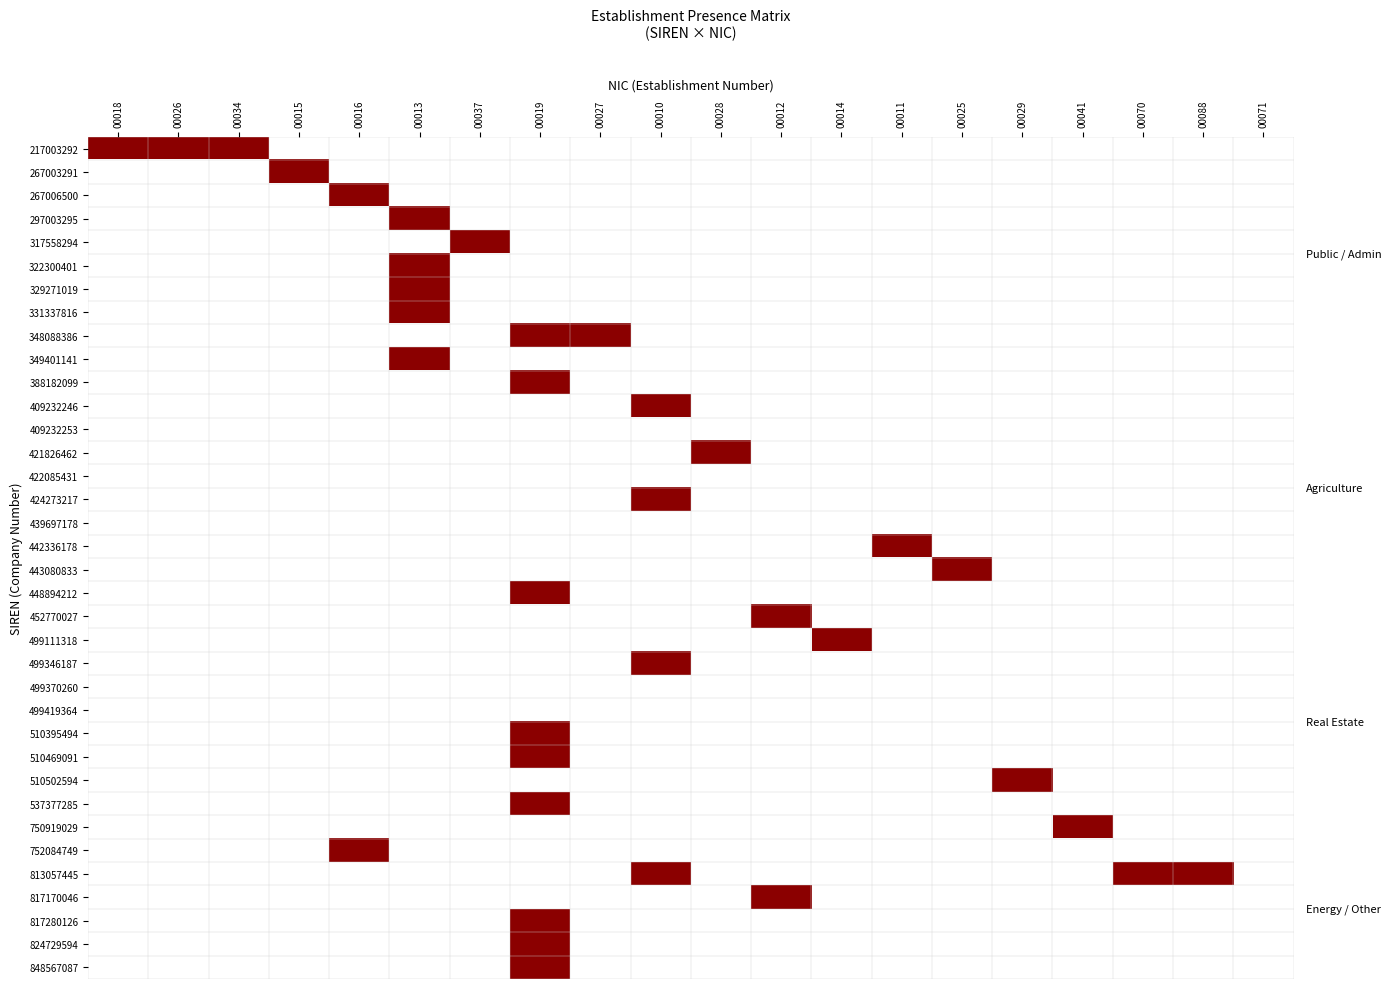

Reading right to left, list all the values displayed in this chart.

217003292: 00071=0	00088=0	00070=0	00041=0	00029=0	00025=0	00011=0	00014=0	00012=0	00028=0	00010=0	00027=0	00019=0	00037=0	00013=0	00016=0	00015=0	00034=1	00026=1	00018=1
267003291: 00071=0	00088=0	00070=0	00041=0	00029=0	00025=0	00011=0	00014=0	00012=0	00028=0	00010=0	00027=0	00019=0	00037=0	00013=0	00016=0	00015=1	00034=0	00026=0	00018=0
267006500: 00071=0	00088=0	00070=0	00041=0	00029=0	00025=0	00011=0	00014=0	00012=0	00028=0	00010=0	00027=0	00019=0	00037=0	00013=0	00016=1	00015=0	00034=0	00026=0	00018=0
297003295: 00071=0	00088=0	00070=0	00041=0	00029=0	00025=0	00011=0	00014=0	00012=0	00028=0	00010=0	00027=0	00019=0	00037=0	00013=1	00016=0	00015=0	00034=0	00026=0	00018=0
317558294: 00071=0	00088=0	00070=0	00041=0	00029=0	00025=0	00011=0	00014=0	00012=0	00028=0	00010=0	00027=0	00019=0	00037=1	00013=0	00016=0	00015=0	00034=0	00026=0	00018=0
322300401: 00071=0	00088=0	00070=0	00041=0	00029=0	00025=0	00011=0	00014=0	00012=0	00028=0	00010=0	00027=0	00019=0	00037=0	00013=1	00016=0	00015=0	00034=0	00026=0	00018=0
329271019: 00071=0	00088=0	00070=0	00041=0	00029=0	00025=0	00011=0	00014=0	00012=0	00028=0	00010=0	00027=0	00019=0	00037=0	00013=1	00016=0	00015=0	00034=0	00026=0	00018=0
331337816: 00071=0	00088=0	00070=0	00041=0	00029=0	00025=0	00011=0	00014=0	00012=0	00028=0	00010=0	00027=0	00019=0	00037=0	00013=1	00016=0	00015=0	00034=0	00026=0	00018=0
348088386: 00071=0	00088=0	00070=0	00041=0	00029=0	00025=0	00011=0	00014=0	00012=0	00028=0	00010=0	00027=1	00019=1	00037=0	00013=0	00016=0	00015=0	00034=0	00026=0	00018=0
349401141: 00071=0	00088=0	00070=0	00041=0	00029=0	00025=0	00011=0	00014=0	00012=0	00028=0	00010=0	00027=0	00019=0	00037=0	00013=1	00016=0	00015=0	00034=0	00026=0	00018=0
388182099: 00071=0	00088=0	00070=0	00041=0	00029=0	00025=0	00011=0	00014=0	00012=0	00028=0	00010=0	00027=0	00019=1	00037=0	00013=0	00016=0	00015=0	00034=0	00026=0	00018=0
409232246: 00071=0	00088=0	00070=0	00041=0	00029=0	00025=0	00011=0	00014=0	00012=0	00028=0	00010=1	00027=0	00019=0	00037=0	00013=0	00016=0	00015=0	00034=0	00026=0	00018=0
409232253: 00071=0	00088=0	00070=0	00041=0	00029=0	00025=0	00011=0	00014=0	00012=0	00028=0	00010=0	00027=0	00019=0	00037=0	00013=0	00016=0	00015=0	00034=0	00026=0	00018=0
421826462: 00071=0	00088=0	00070=0	00041=0	00029=0	00025=0	00011=0	00014=0	00012=0	00028=1	00010=0	00027=0	00019=0	00037=0	00013=0	00016=0	00015=0	00034=0	00026=0	00018=0
422085431: 00071=0	00088=0	00070=0	00041=0	00029=0	00025=0	00011=0	00014=0	00012=0	00028=0	00010=0	00027=0	00019=0	00037=0	00013=0	00016=0	00015=0	00034=0	00026=0	00018=0
424273217: 00071=0	00088=0	00070=0	00041=0	00029=0	00025=0	00011=0	00014=0	00012=0	00028=0	00010=1	00027=0	00019=0	00037=0	00013=0	00016=0	00015=0	00034=0	00026=0	00018=0
439697178: 00071=0	00088=0	00070=0	00041=0	00029=0	00025=0	00011=0	00014=0	00012=0	00028=0	00010=0	00027=0	00019=0	00037=0	00013=0	00016=0	00015=0	00034=0	00026=0	00018=0
442336178: 00071=0	00088=0	00070=0	00041=0	00029=0	00025=0	00011=1	00014=0	00012=0	00028=0	00010=0	00027=0	00019=0	00037=0	00013=0	00016=0	00015=0	00034=0	00026=0	00018=0
443080833: 00071=0	00088=0	00070=0	00041=0	00029=0	00025=1	00011=0	00014=0	00012=0	00028=0	00010=0	00027=0	00019=0	00037=0	00013=0	00016=0	00015=0	00034=0	00026=0	00018=0
448894212: 00071=0	00088=0	00070=0	00041=0	00029=0	00025=0	00011=0	00014=0	00012=0	00028=0	00010=0	00027=0	00019=1	00037=0	00013=0	00016=0	00015=0	00034=0	00026=0	00018=0
452770027: 00071=0	00088=0	00070=0	00041=0	00029=0	00025=0	00011=0	00014=0	00012=1	00028=0	00010=0	00027=0	00019=0	00037=0	00013=0	00016=0	00015=0	00034=0	00026=0	00018=0
499111318: 00071=0	00088=0	00070=0	00041=0	00029=0	00025=0	00011=0	00014=1	00012=0	00028=0	00010=0	00027=0	00019=0	00037=0	00013=0	00016=0	00015=0	00034=0	00026=0	00018=0
499346187: 00071=0	00088=0	00070=0	00041=0	00029=0	00025=0	00011=0	00014=0	00012=0	00028=0	00010=1	00027=0	00019=0	00037=0	00013=0	00016=0	00015=0	00034=0	00026=0	00018=0
499370260: 00071=0	00088=0	00070=0	00041=0	00029=0	00025=0	00011=0	00014=0	00012=0	00028=0	00010=0	00027=0	00019=0	00037=0	00013=0	00016=0	00015=0	00034=0	00026=0	00018=0
499419364: 00071=0	00088=0	00070=0	00041=0	00029=0	00025=0	00011=0	00014=0	00012=0	00028=0	00010=0	00027=0	00019=0	00037=0	00013=0	00016=0	00015=0	00034=0	00026=0	00018=0
510395494: 00071=0	00088=0	00070=0	00041=0	00029=0	00025=0	00011=0	00014=0	00012=0	00028=0	00010=0	00027=0	00019=1	00037=0	00013=0	00016=0	00015=0	00034=0	00026=0	00018=0
510469091: 00071=0	00088=0	00070=0	00041=0	00029=0	00025=0	00011=0	00014=0	00012=0	00028=0	00010=0	00027=0	00019=1	00037=0	00013=0	00016=0	00015=0	00034=0	00026=0	00018=0
510502594: 00071=0	00088=0	00070=0	00041=0	00029=1	00025=0	00011=0	00014=0	00012=0	00028=0	00010=0	00027=0	00019=0	00037=0	00013=0	00016=0	00015=0	00034=0	00026=0	00018=0
537377285: 00071=0	00088=0	00070=0	00041=0	00029=0	00025=0	00011=0	00014=0	00012=0	00028=0	00010=0	00027=0	00019=1	00037=0	00013=0	00016=0	00015=0	00034=0	00026=0	00018=0
750919029: 00071=0	00088=0	00070=0	00041=1	00029=0	00025=0	00011=0	00014=0	00012=0	00028=0	00010=0	00027=0	00019=0	00037=0	00013=0	00016=0	00015=0	00034=0	00026=0	00018=0
752084749: 00071=0	00088=0	00070=0	00041=0	00029=0	00025=0	00011=0	00014=0	00012=0	00028=0	00010=0	00027=0	00019=0	00037=0	00013=0	00016=1	00015=0	00034=0	00026=0	00018=0
813057445: 00071=0	00088=1	00070=1	00041=0	00029=0	00025=0	00011=0	00014=0	00012=0	00028=0	00010=1	00027=0	00019=0	00037=0	00013=0	00016=0	00015=0	00034=0	00026=0	00018=0
817170046: 00071=0	00088=0	00070=0	00041=0	00029=0	00025=0	00011=0	00014=0	00012=1	00028=0	00010=0	00027=0	00019=0	00037=0	00013=0	00016=0	00015=0	00034=0	00026=0	00018=0
817280126: 00071=0	00088=0	00070=0	00041=0	00029=0	00025=0	00011=0	00014=0	00012=0	00028=0	00010=0	00027=0	00019=1	00037=0	00013=0	00016=0	00015=0	00034=0	00026=0	00018=0
824729594: 00071=0	00088=0	00070=0	00041=0	00029=0	00025=0	00011=0	00014=0	00012=0	00028=0	00010=0	00027=0	00019=1	00037=0	00013=0	00016=0	00015=0	00034=0	00026=0	00018=0
848567087: 00071=0	00088=0	00070=0	00041=0	00029=0	00025=0	00011=0	00014=0	00012=0	00028=0	00010=0	00027=0	00019=1	00037=0	00013=0	00016=0	00015=0	00034=0	00026=0	00018=0